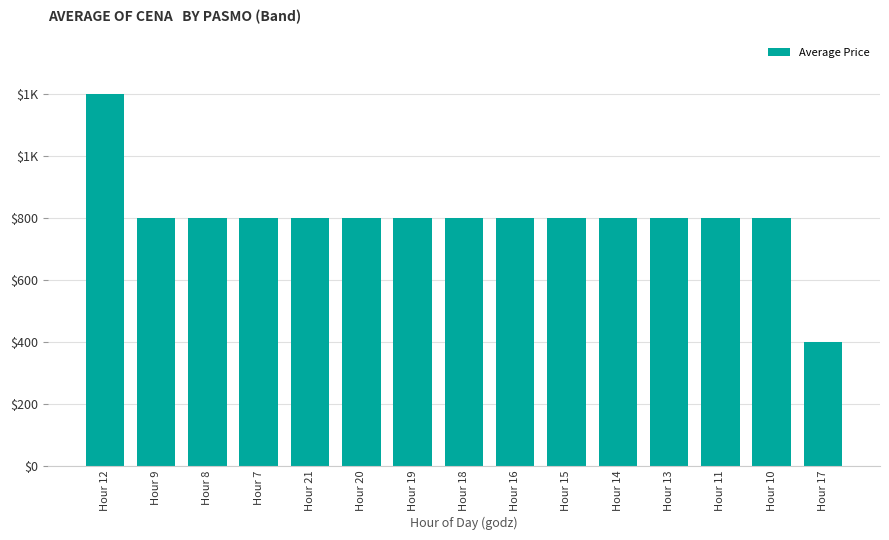

Which category has the lowest value across all series?

Hour 17